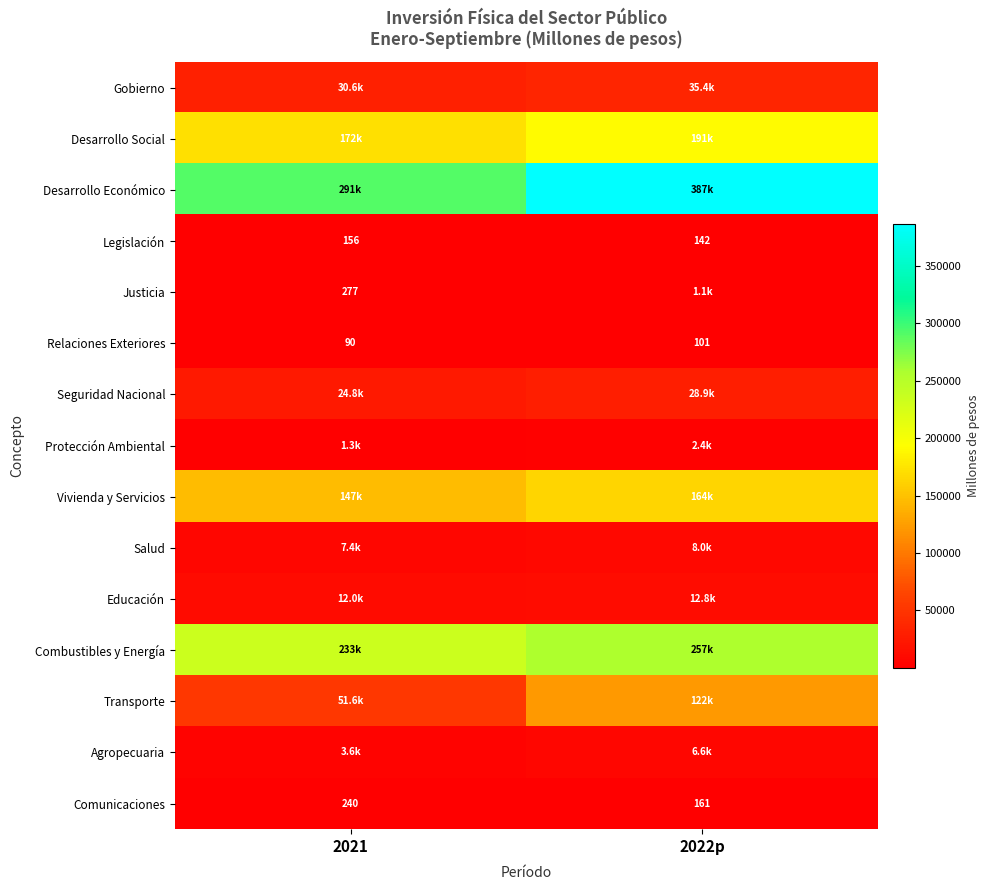

Is the value of Justicia at 2021 greater than the value of Legislación at 2022p?

Yes